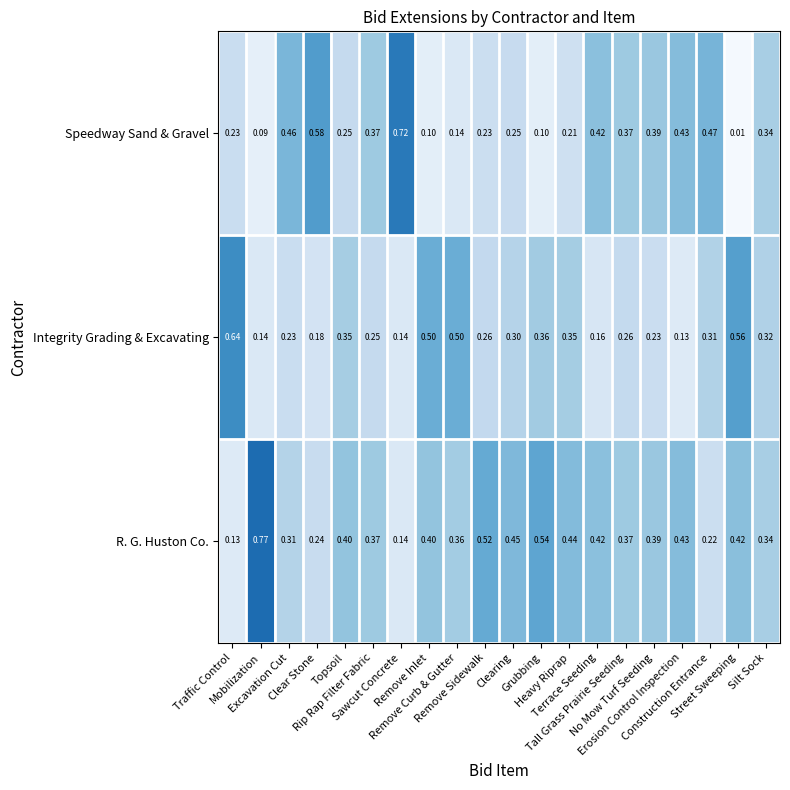

Which series has the largest total across all categories?

R. G. Huston Co.